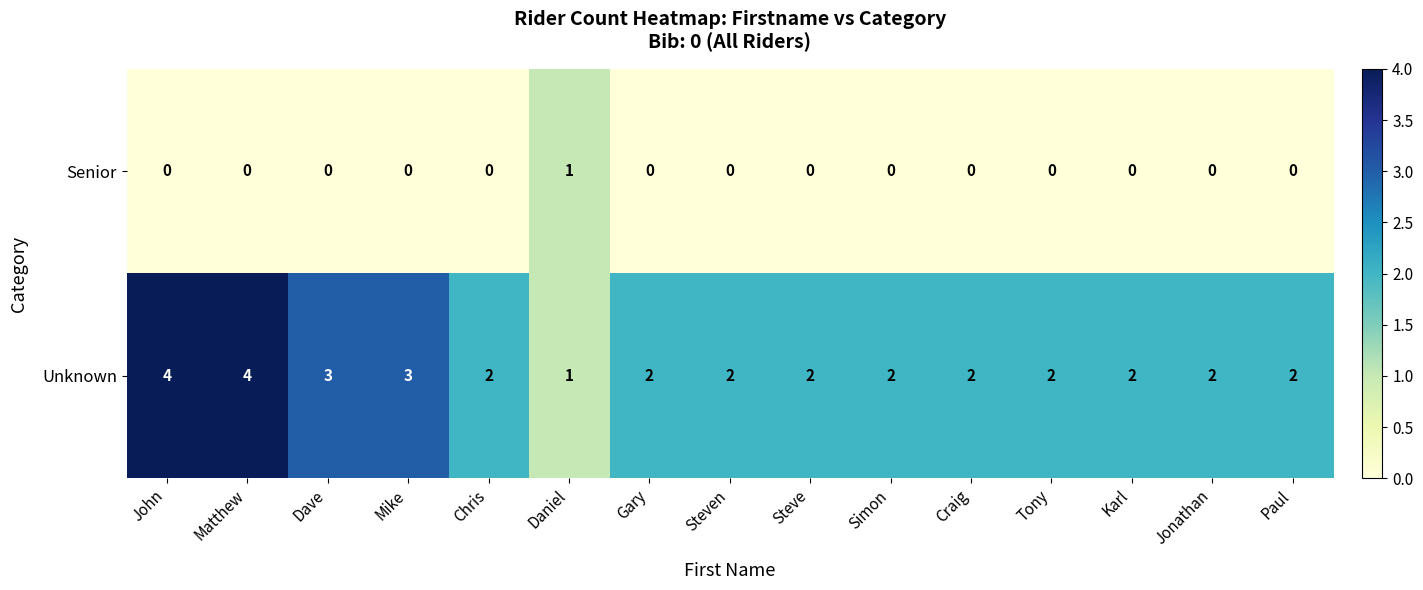

True or false: Senior has a value of 0 at Steve.

True